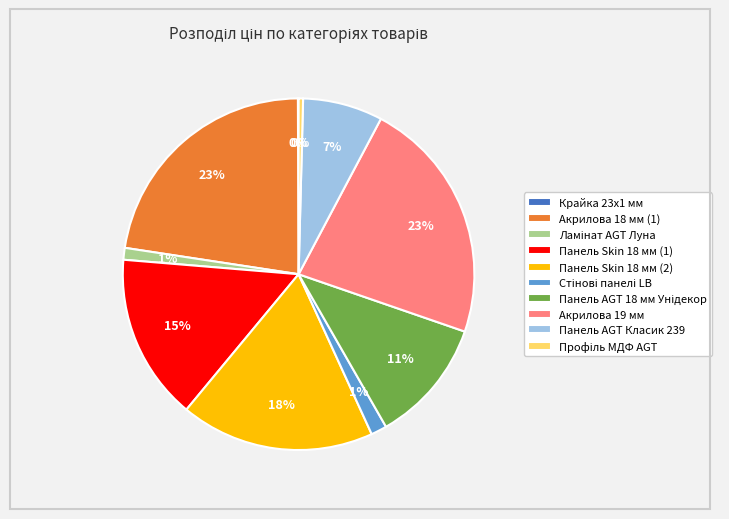

To the nearest percent, what is the average slice percentage?

10%